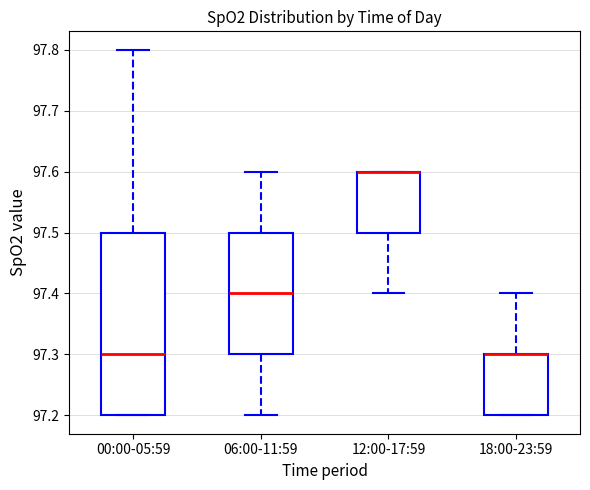

Where does the median line of the box for 06:00-11:59 sit on the y-axis? The values are not printed on the chart, so give them approximately, as read against the axis.

97.4